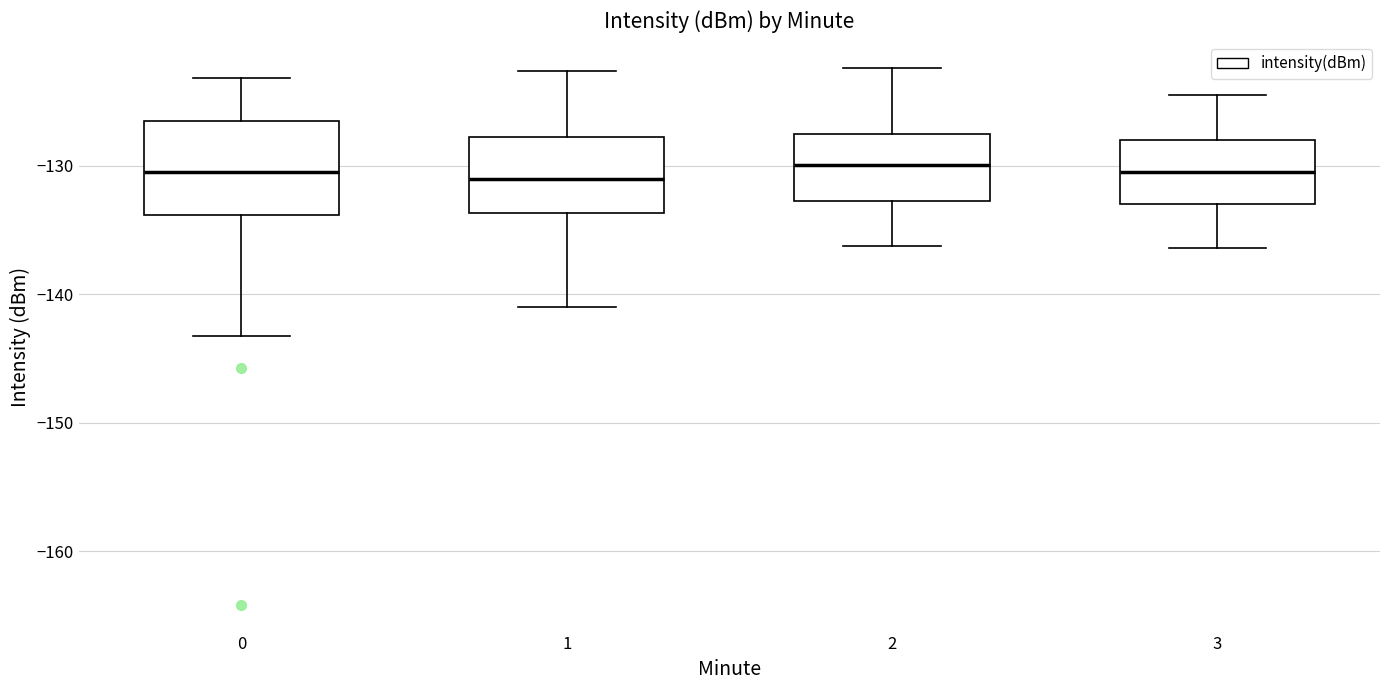

Reading left to right, transcribe this box plot: for each box, give where its median line is, the range the box spans, and where its two whiskers end, as read against the y-axis. The values are not printed on the chart, so give them approximately, as read against the axis.

0: median -130, box -134 to -127, whiskers -143 to -123
1: median -131, box -134 to -128, whiskers -141 to -123
2: median -130, box -133 to -127, whiskers -136 to -122
3: median -130, box -133 to -128, whiskers -136 to -124